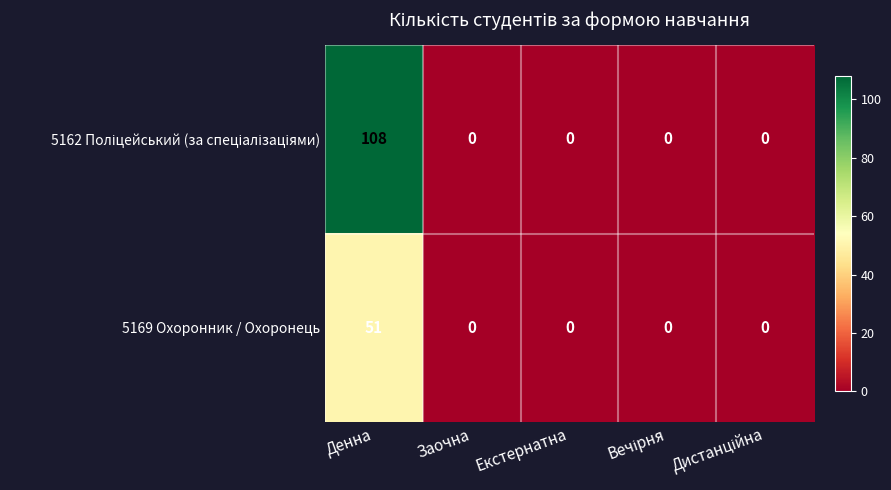

What is the sum of all 5169 Охоронник / Охоронець values?

51